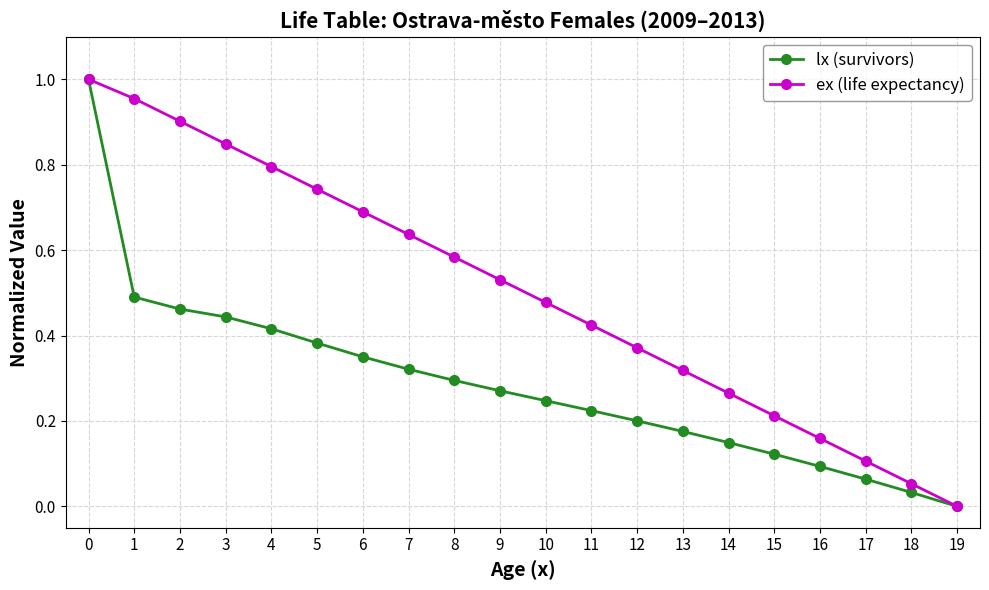

The value of lx (survivors) at 18 is 0.0. True or false?

True